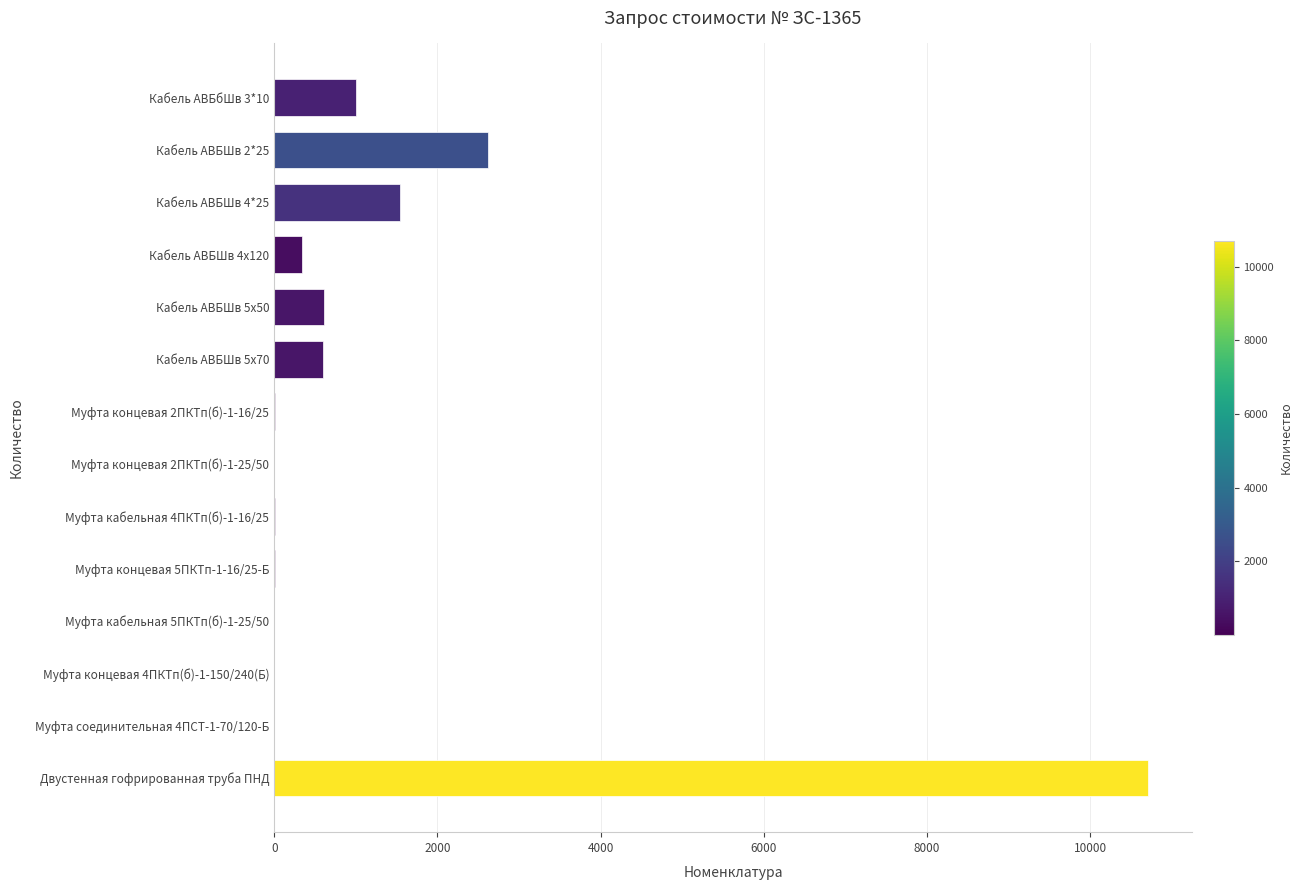

What is the sum of all values?

17458